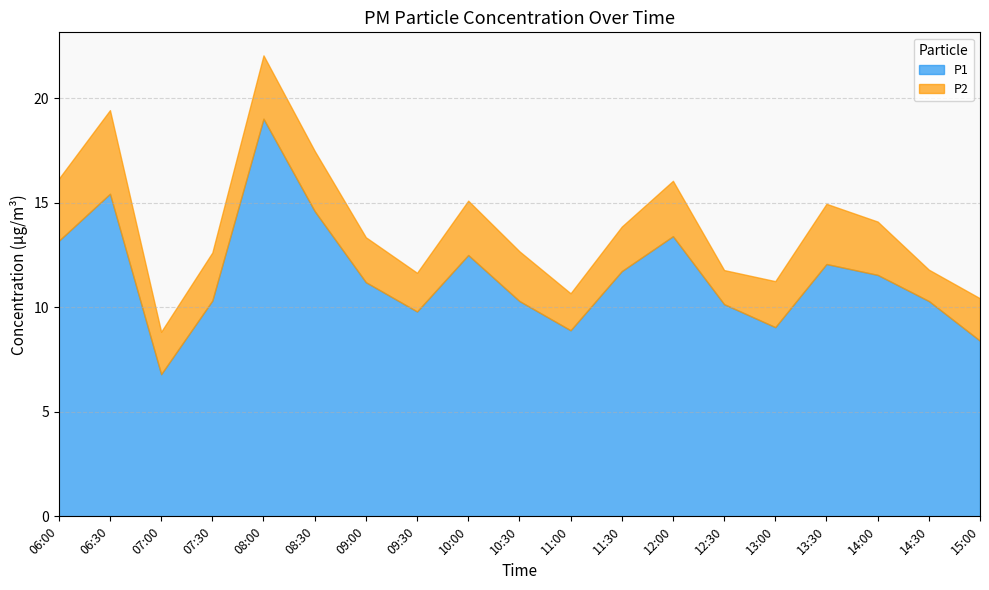

What is the sum of all P2 values?

45.5